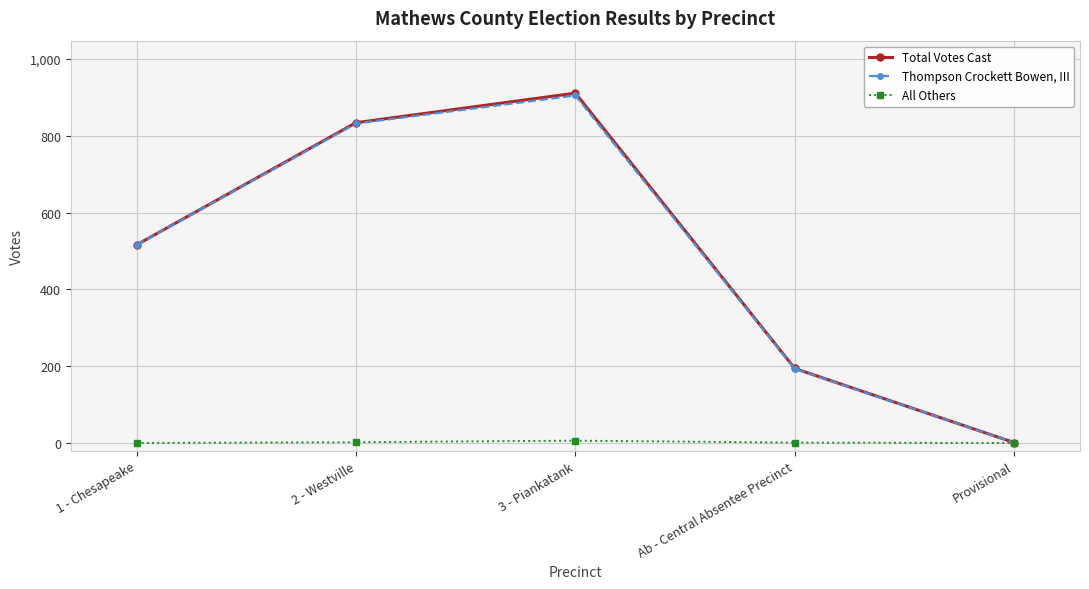

At which category does Thompson Crockett Bowen, III reach its first local peak?

3 - Piankatank